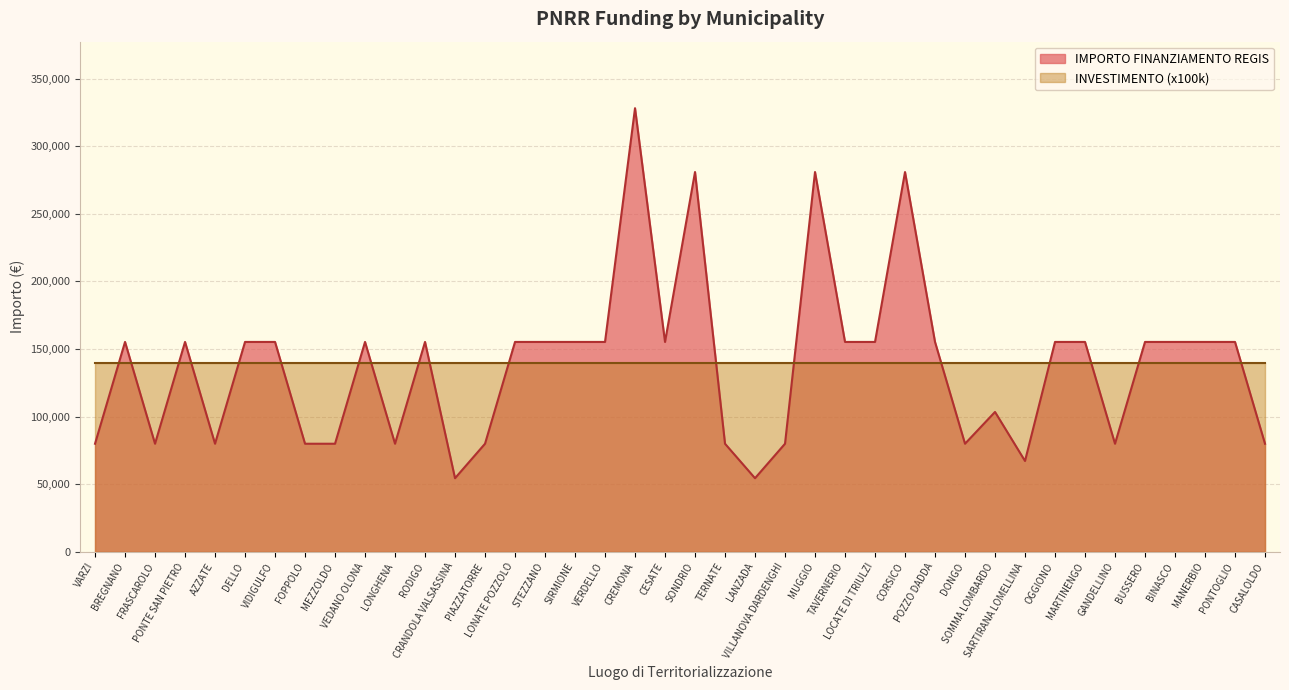

List the labels in order of value, smallest first.

CRANDOLA VALSASSINA, LANZADA, SARTIRANA LOMELLINA, VARZI, FRASCAROLO, AZZATE, FOPPOLO, MEZZOLDO, LONGHENA, PIAZZATORRE, TERNATE, VILLANOVA DARDENGHI, DONGO, GANDELLINO, CASALOLDO, SOMMA LOMBARDO, BREGNANO, PONTE SAN PIETRO, DELLO, VIDIGULFO, VEDANO OLONA, RODIGO, LONATE POZZOLO, STEZZANO, SIRMIONE, VERDELLO, CESATE, TAVERNERIO, LOCATE DI TRIULZI, POZZO DADDA, OGGIONO, MARTINENGO, BUSSERO, BINASCO, MANERBIO, PONTOGLIO, SONDRIO, MUGGIO, CORSICO, CREMONA